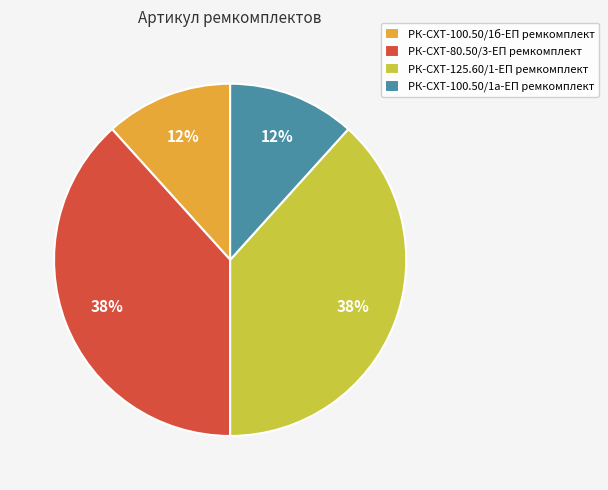

To the nearest percent, what portion does РК-СХТ-100.50/1а-ЕП ремкомплект represent?

12%